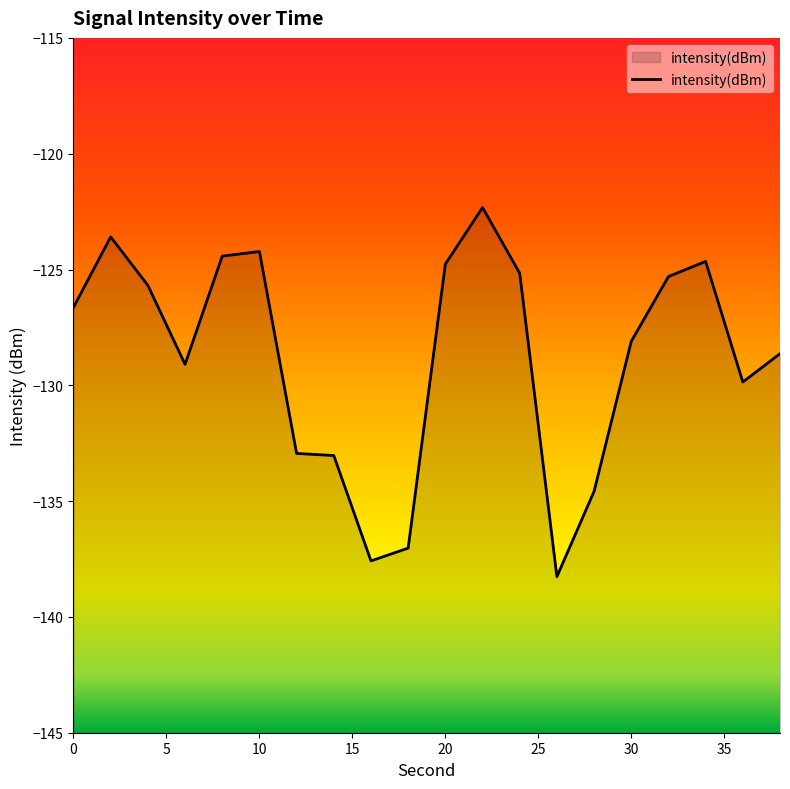

Rank the categories by value from lowest to highest.

26, 16, 18, 28, 14, 12, 36, 6, 38, 30, 0, 4, 32, 24, 20, 34, 8, 10, 2, 22